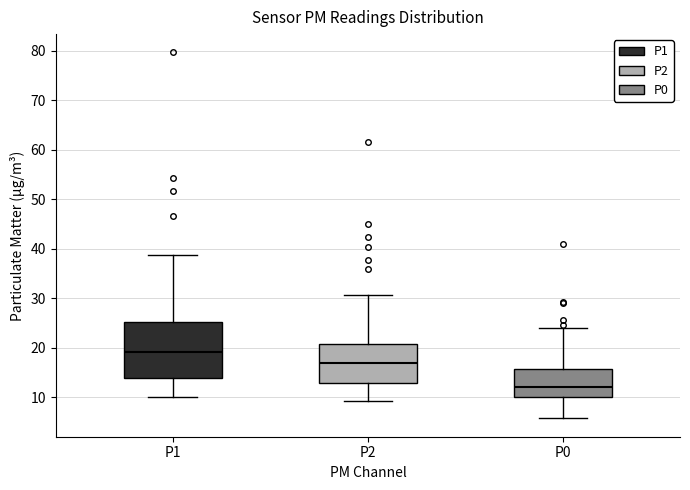

Where does the lower whisker of the box for P1 end on the y-axis? The values are not printed on the chart, so give them approximately, as read against the axis.

10